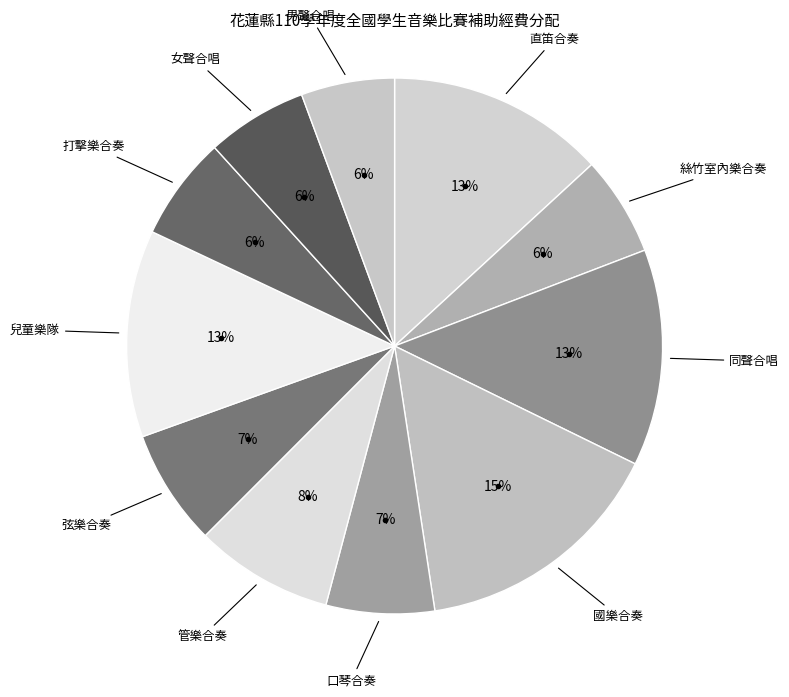

How many slices are in this pie chart?

11